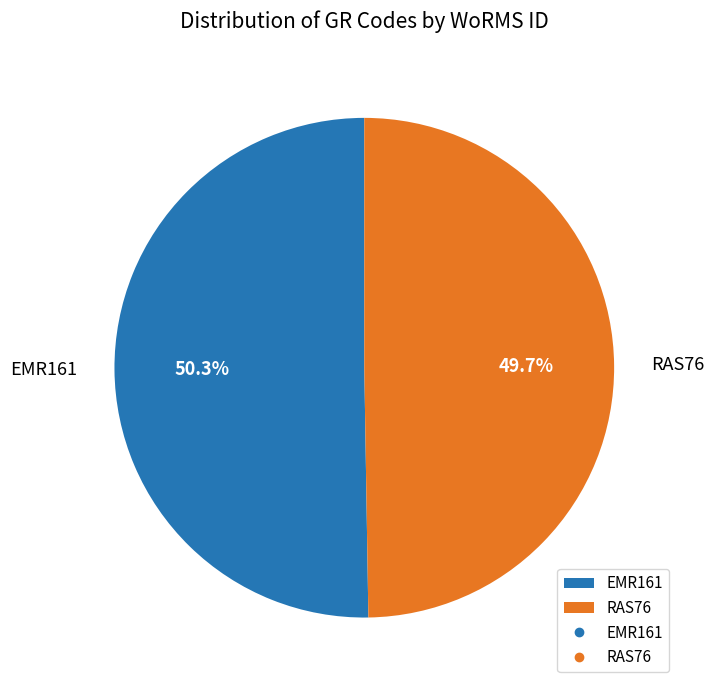

True or false: RAS76 accounts for 50% of the total.

True